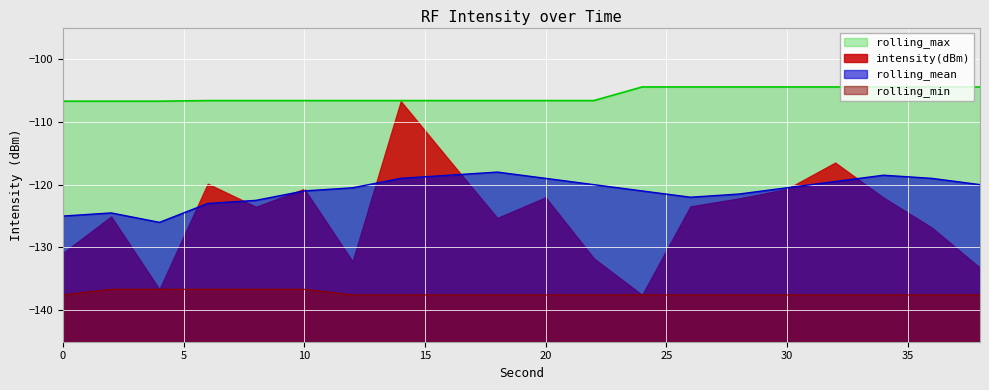

What is the maximum value for rolling_mean?

-118.0